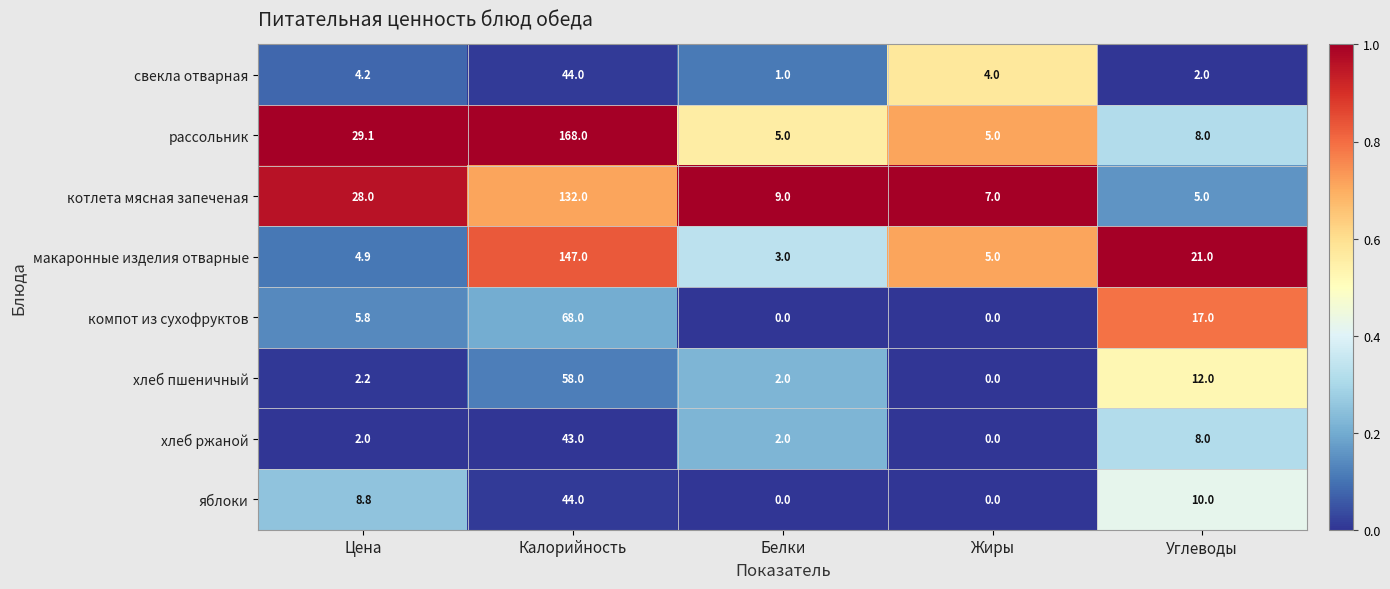

Which series has the widest spread of values?

рассольник